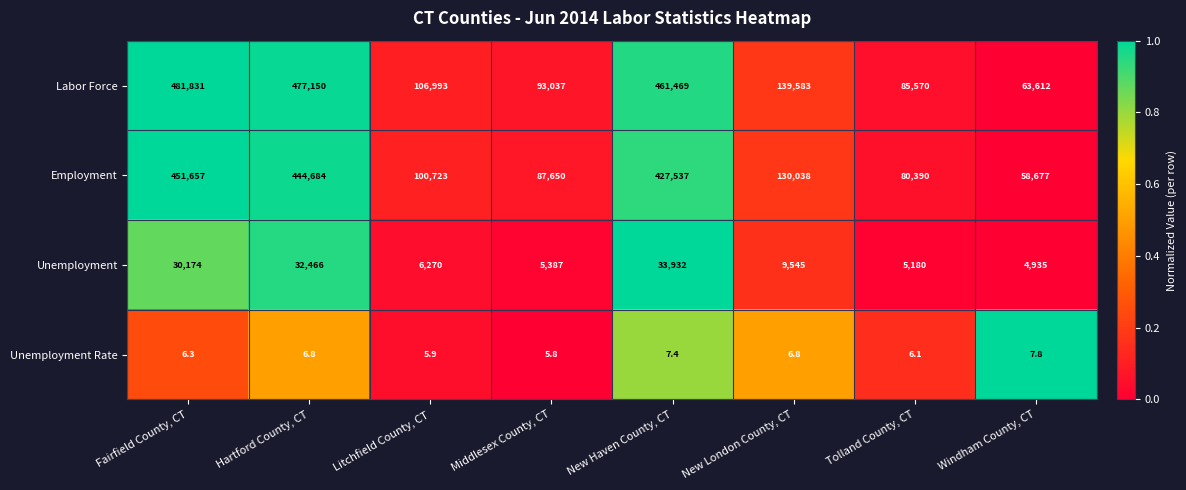

How many series are shown in this chart?

4